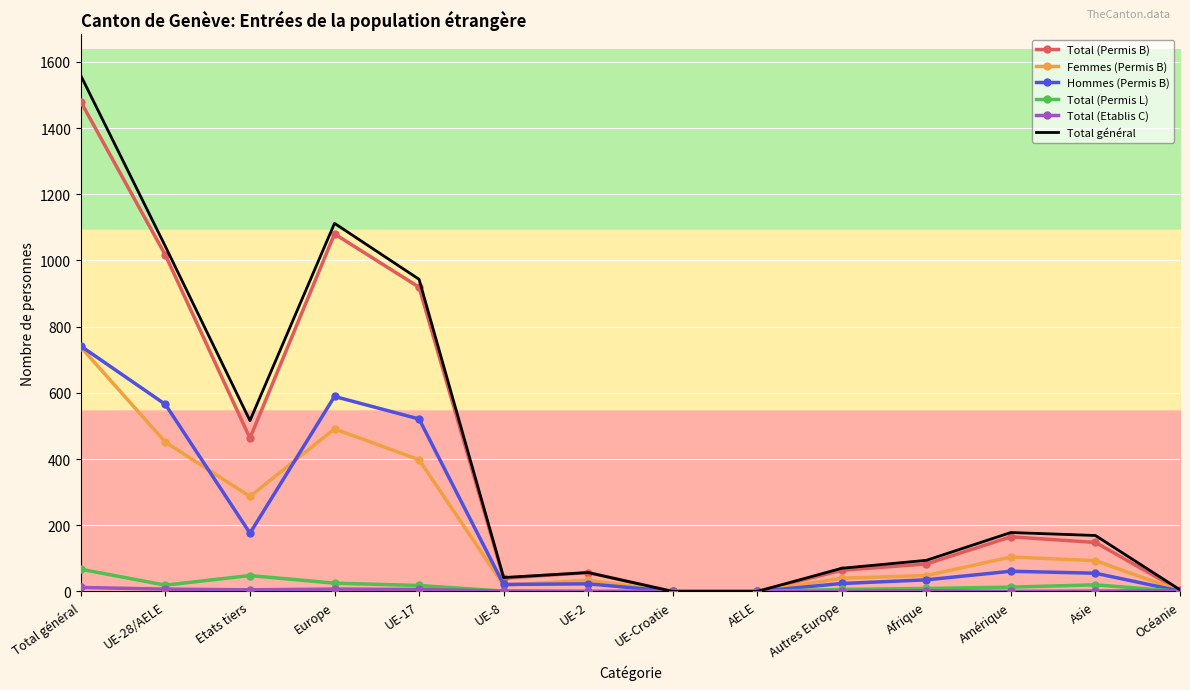

The value of Total (Permis B) at UE-17 is 610. True or false?

False